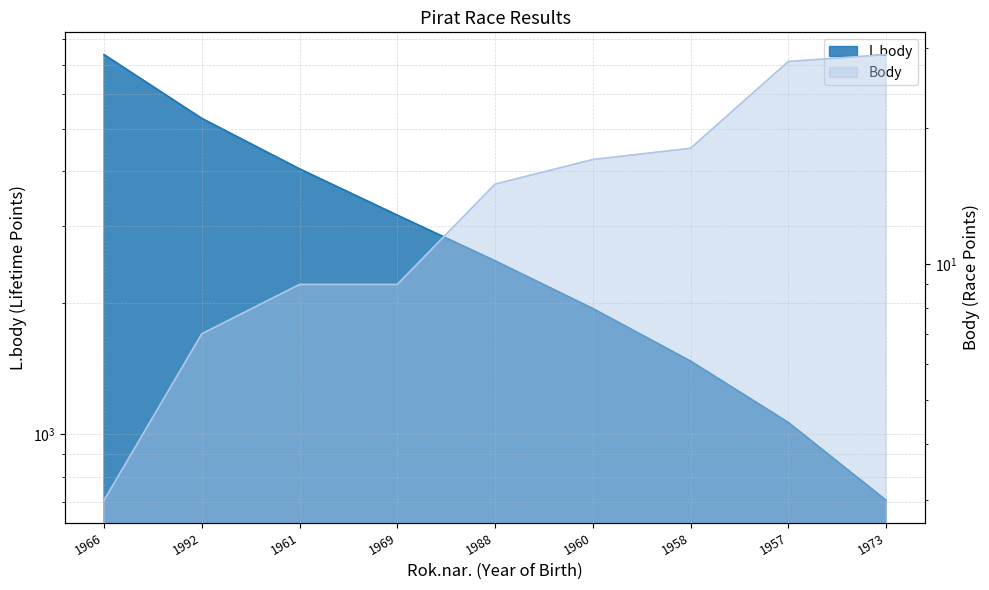

The Body series shows 9 at 1961. True or false?

True